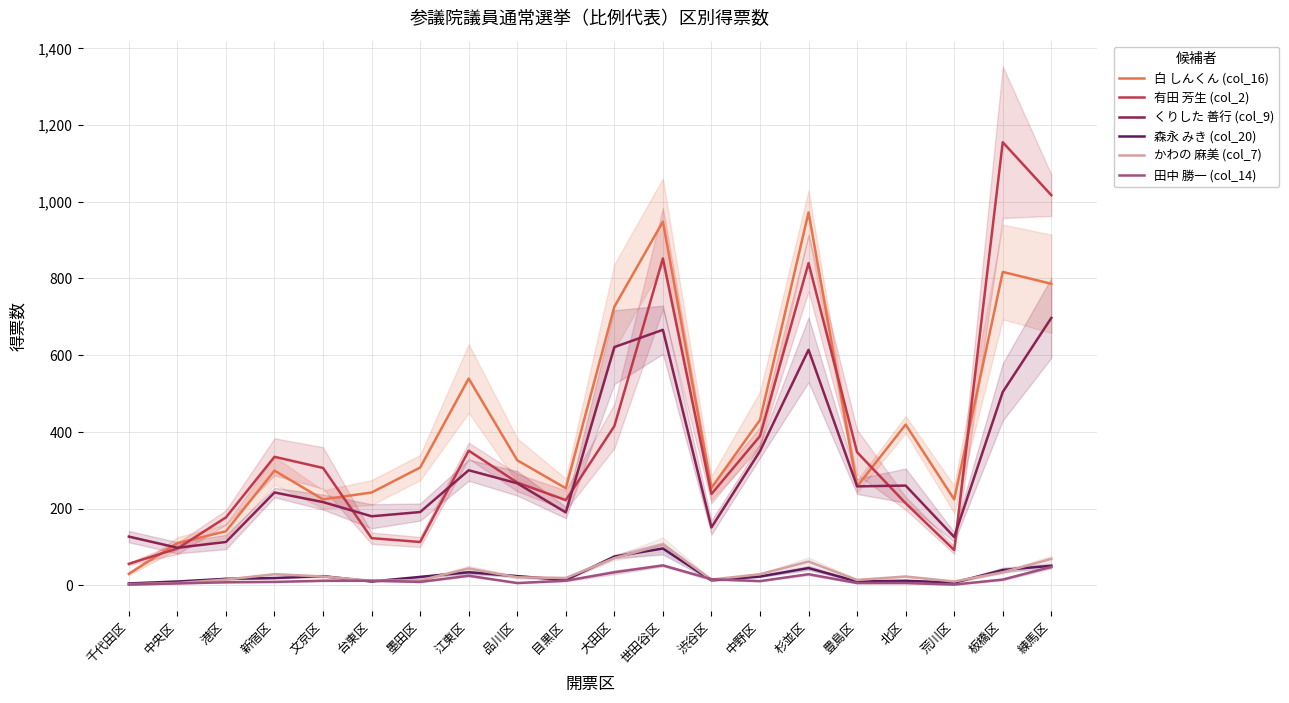

What is the difference between the second highest and minimum values in the 白 しんくん (col_16) series?

918